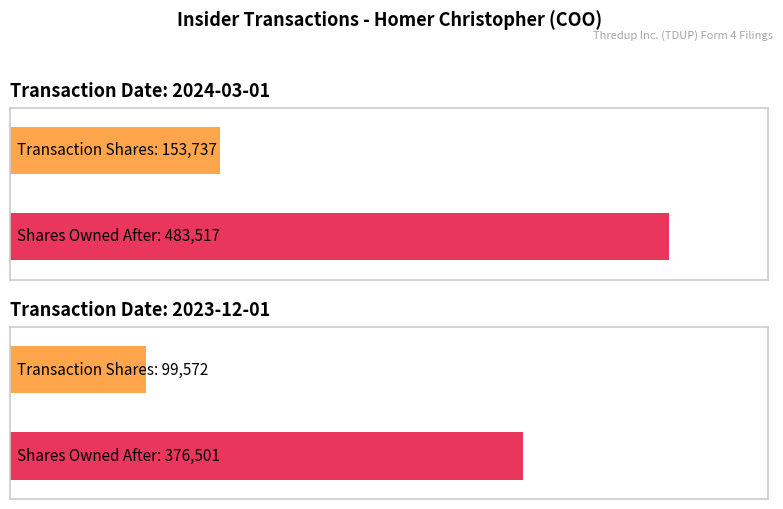

What is the maximum value shown in the chart?

483517